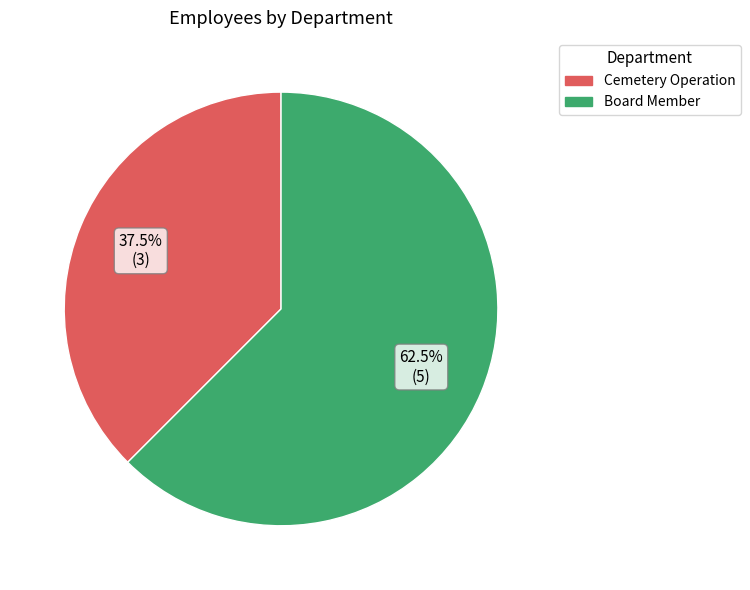

Do Board Member and Cemetery Operation together represent more than half of the pie?

Yes